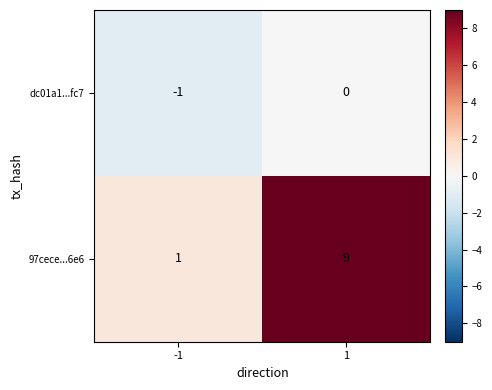

List the series in order of their overall mean, highest first.

97cece...6e6, dc01a1...fc7